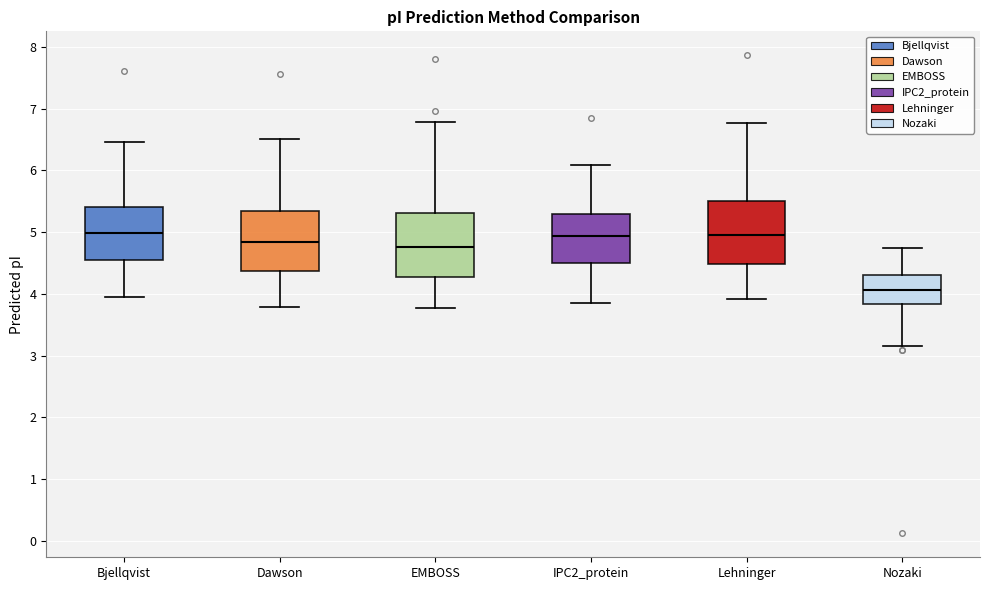

Which box's median line is the lowest?

Nozaki